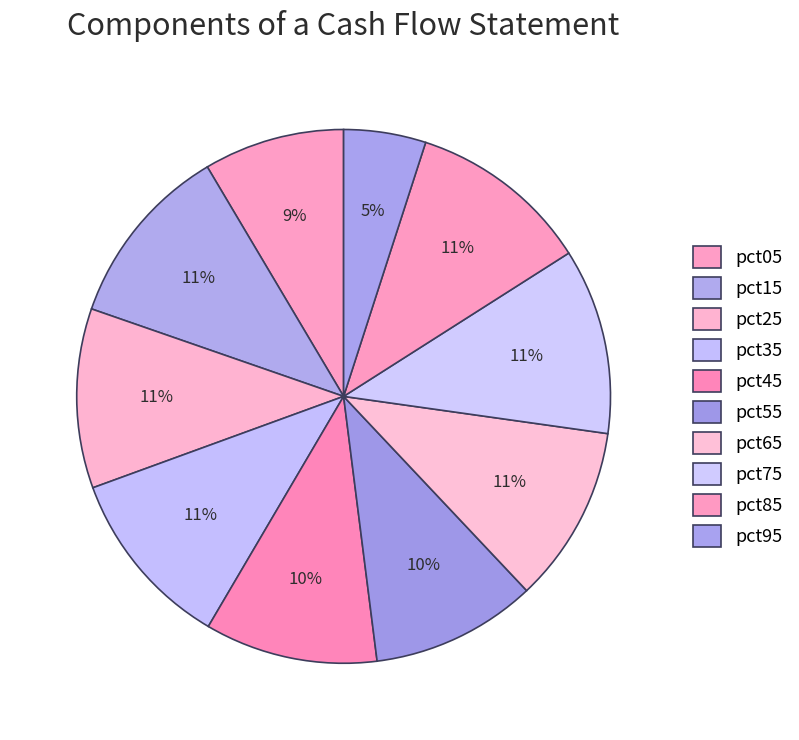

How many segments does this pie chart have?

10